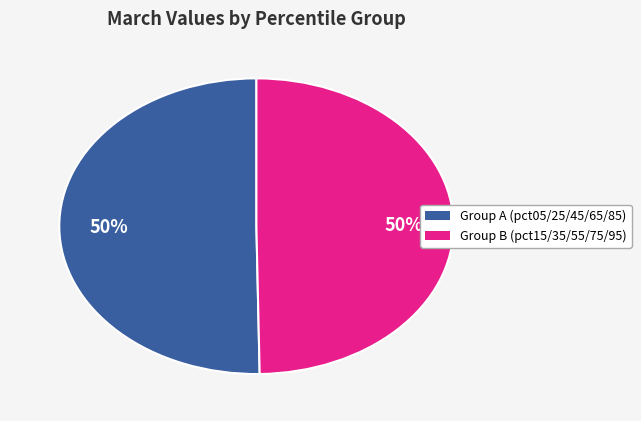

To the nearest percent, what is the average slice percentage?

50%